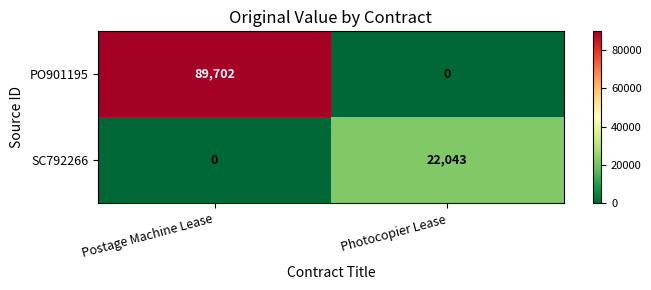

List the labels in order of SC792266 value, largest first.

Photocopier Lease, Postage Machine Lease